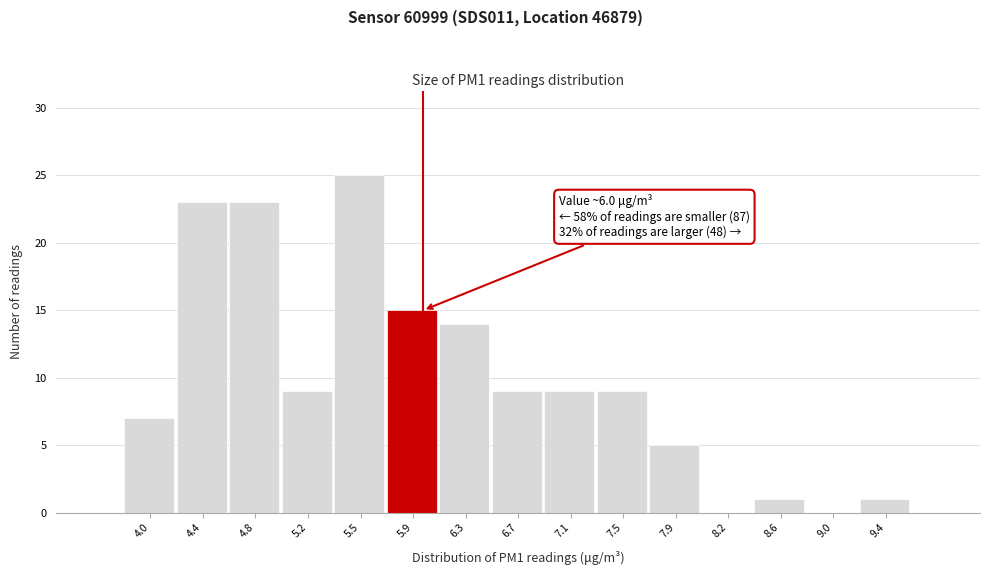

Which range on the x-axis has the tallest bar?

5.35 to 5.75